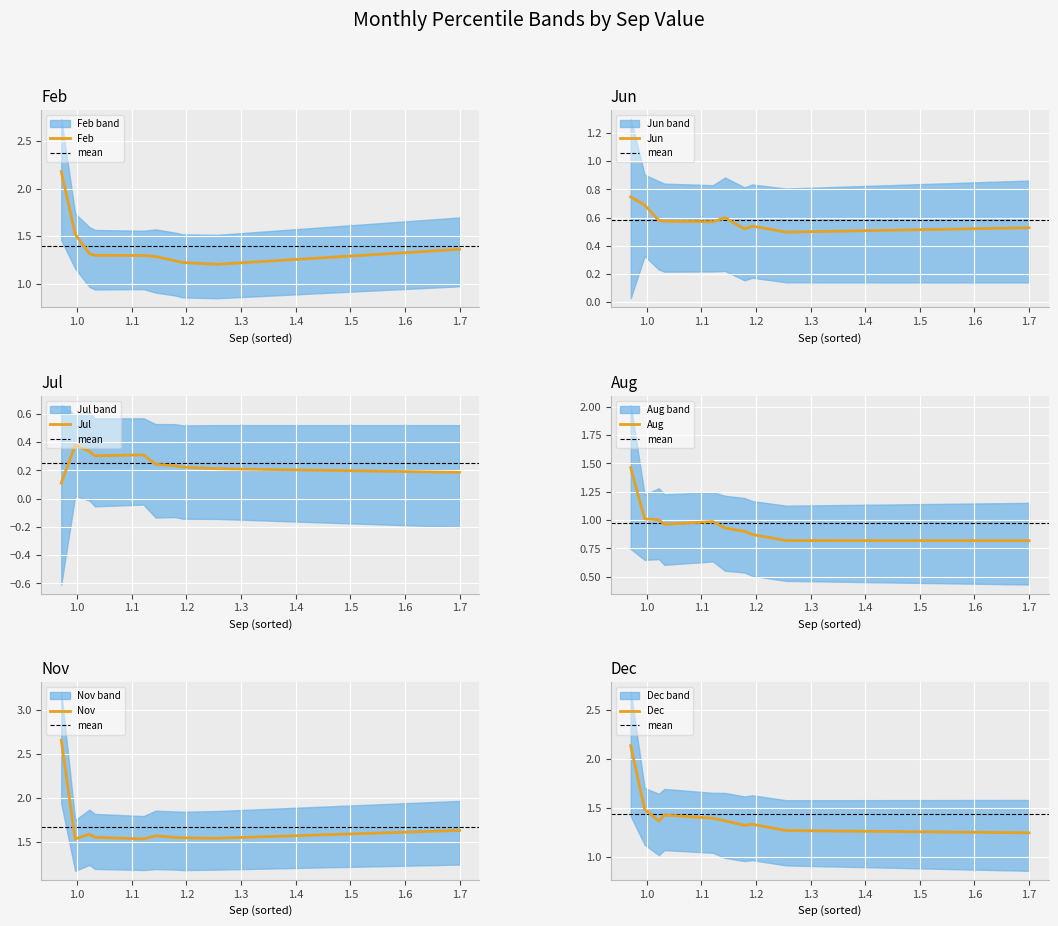

What is the total value across all series at pct05?

9.3